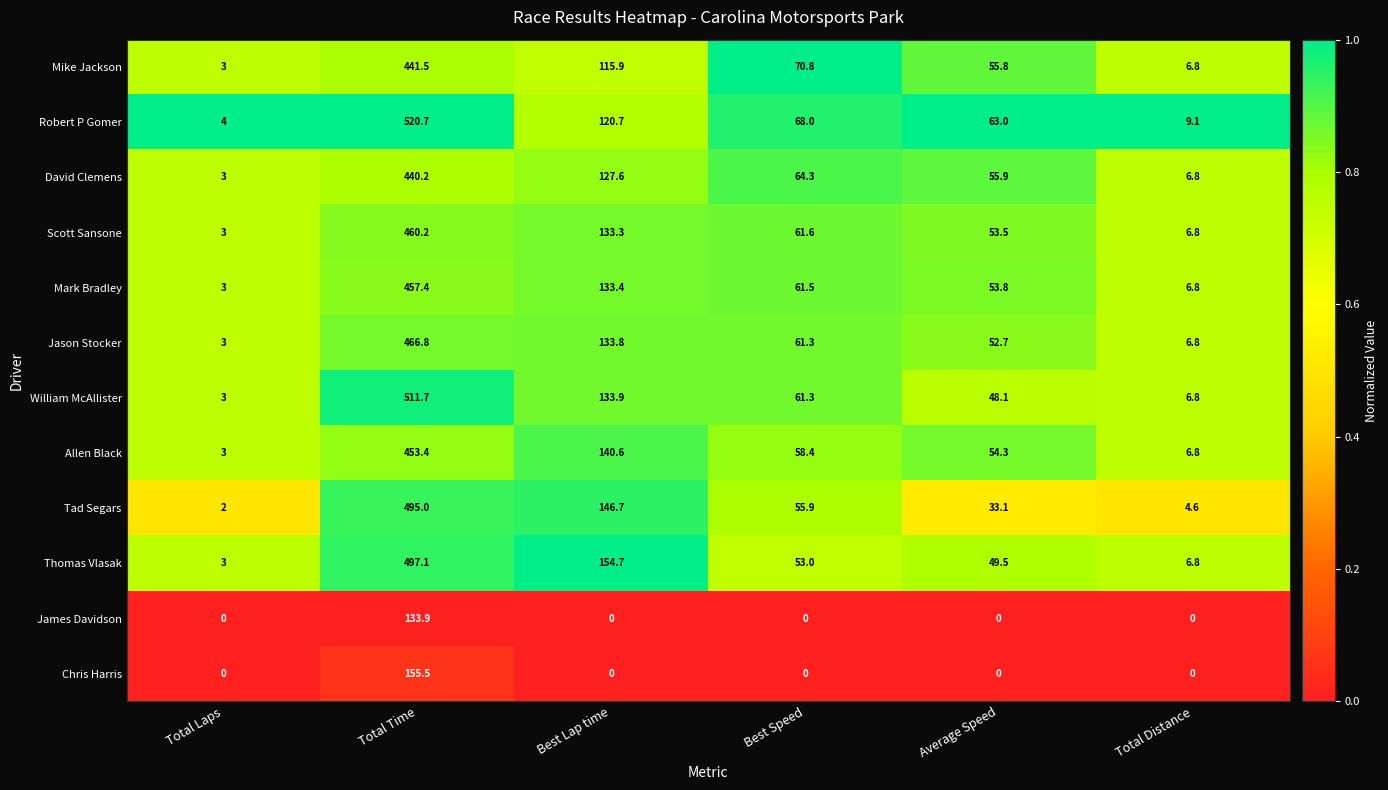

Read the David Clemens value at Total Laps.

3.0